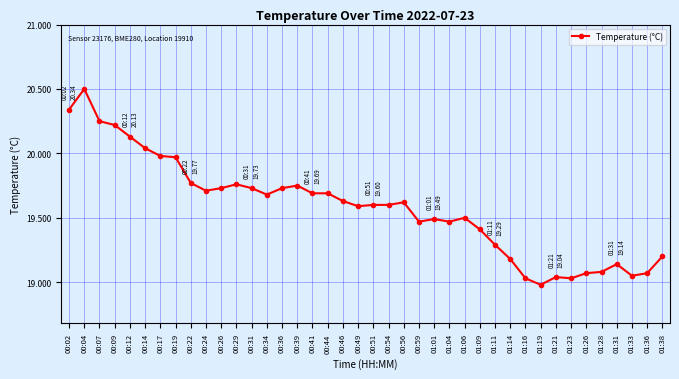

At which category does the data reach its first local peak?

00:04